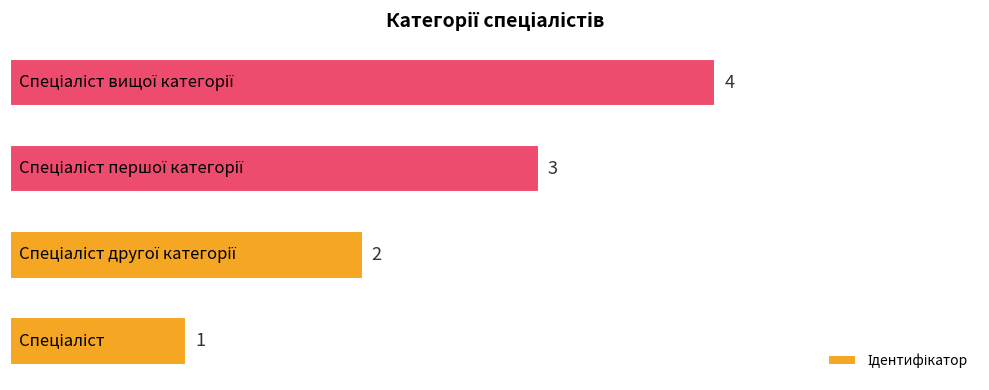

What is the greatest value displayed?

4